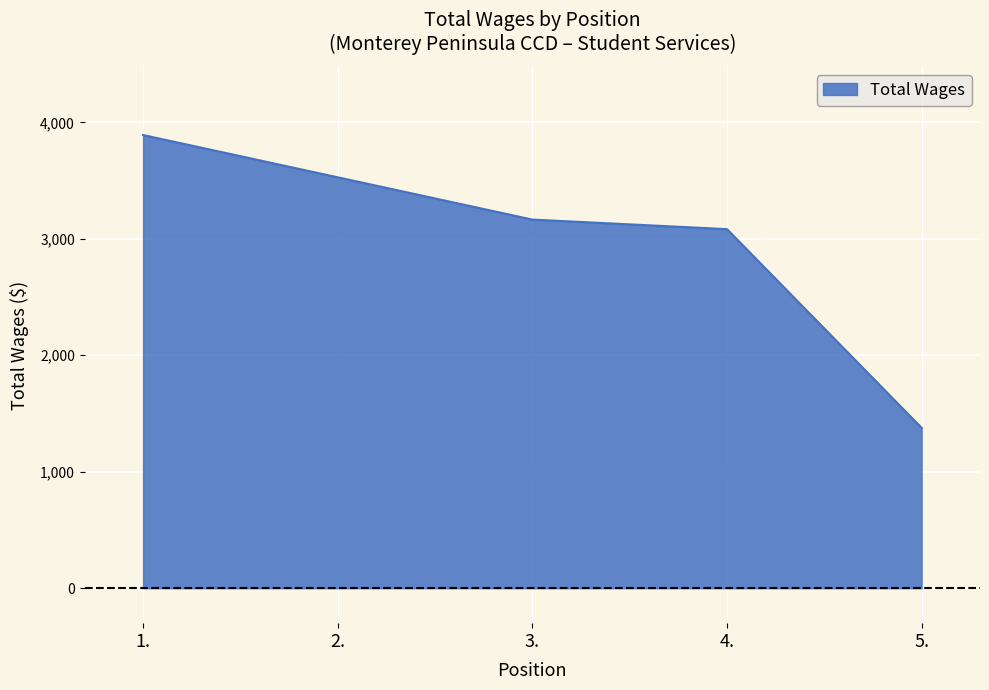

What is the sum of the values at 5. and 4.?

4460